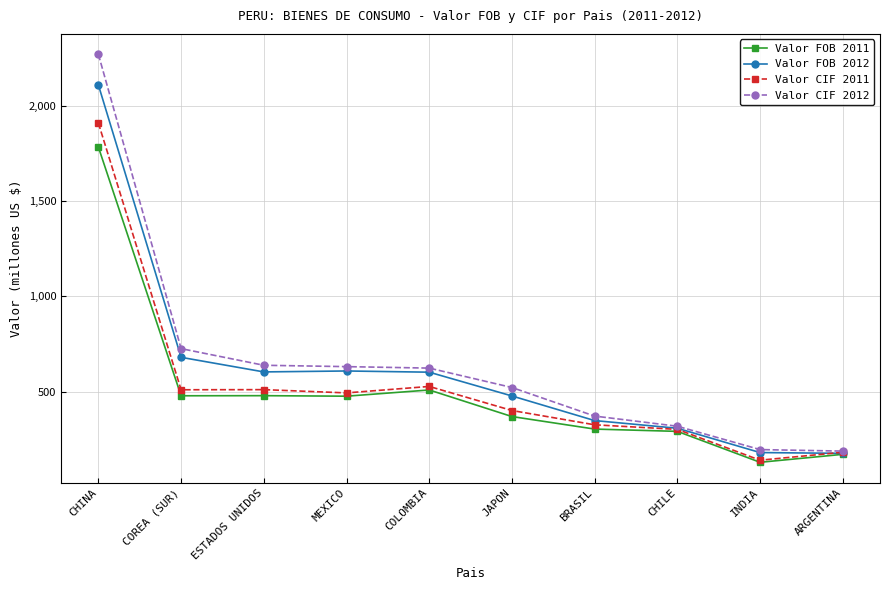

What are all the series names shown in the legend?

Valor FOB 2011, Valor FOB 2012, Valor CIF 2011, Valor CIF 2012